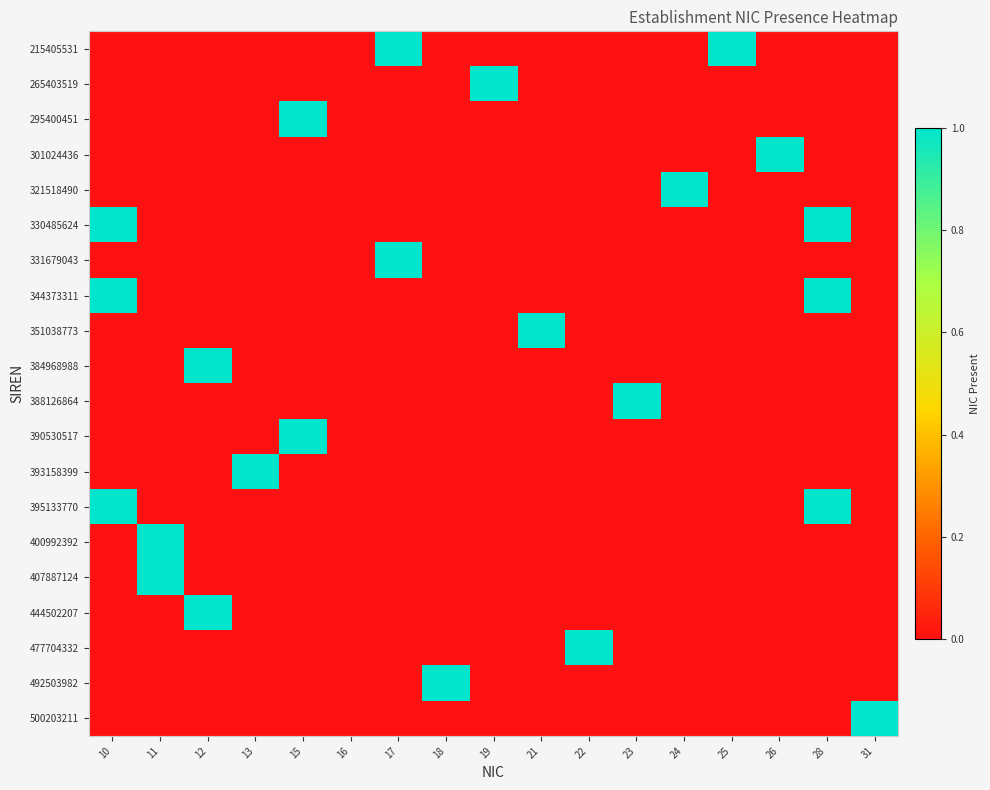

At which category is the sum across all series the highest?

10